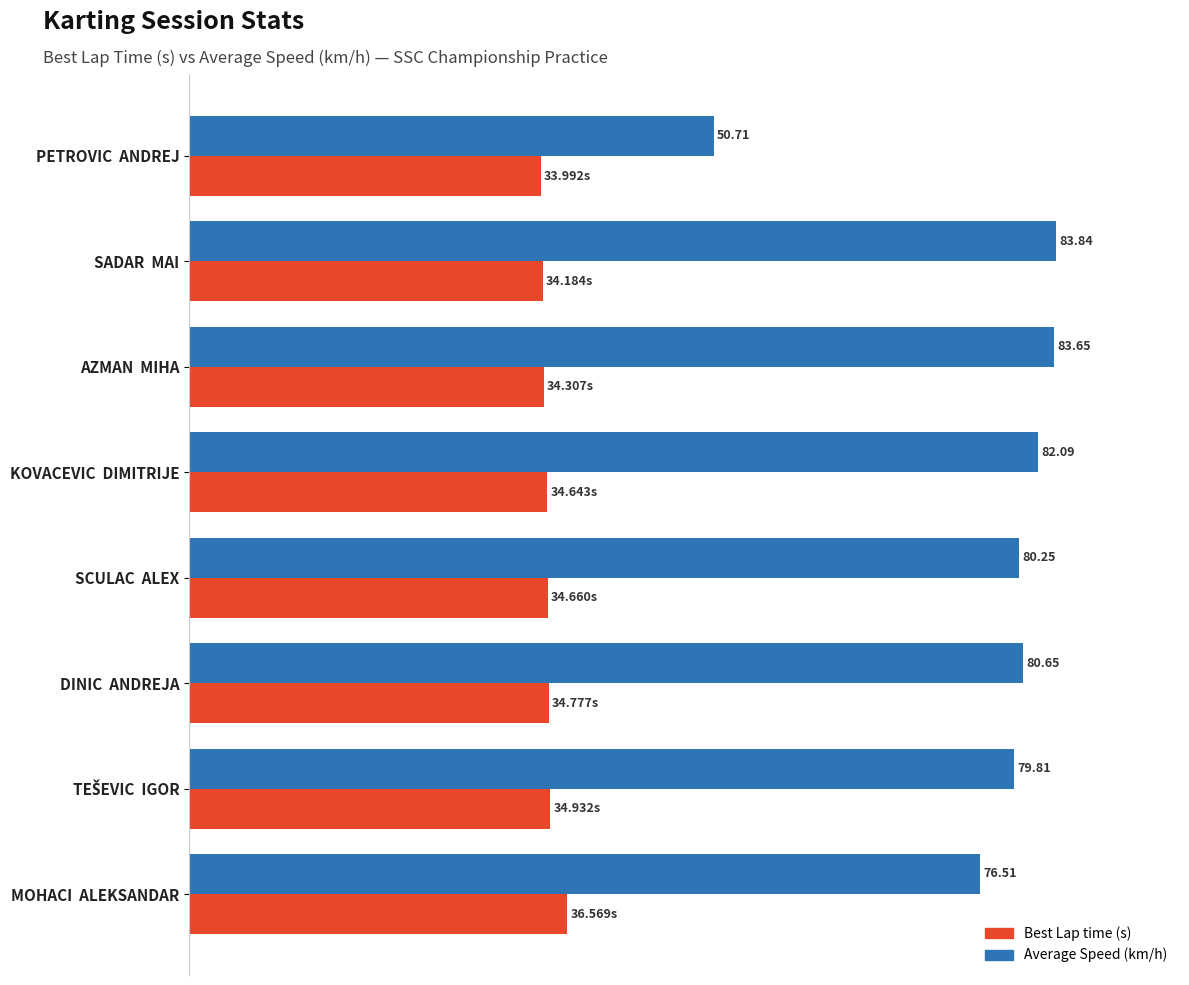

Is the value of Best Lap time (s) at SADAR  MAI greater than the value of Average Speed (km/h) at KOVACEVIC  DIMITRIJE?

No